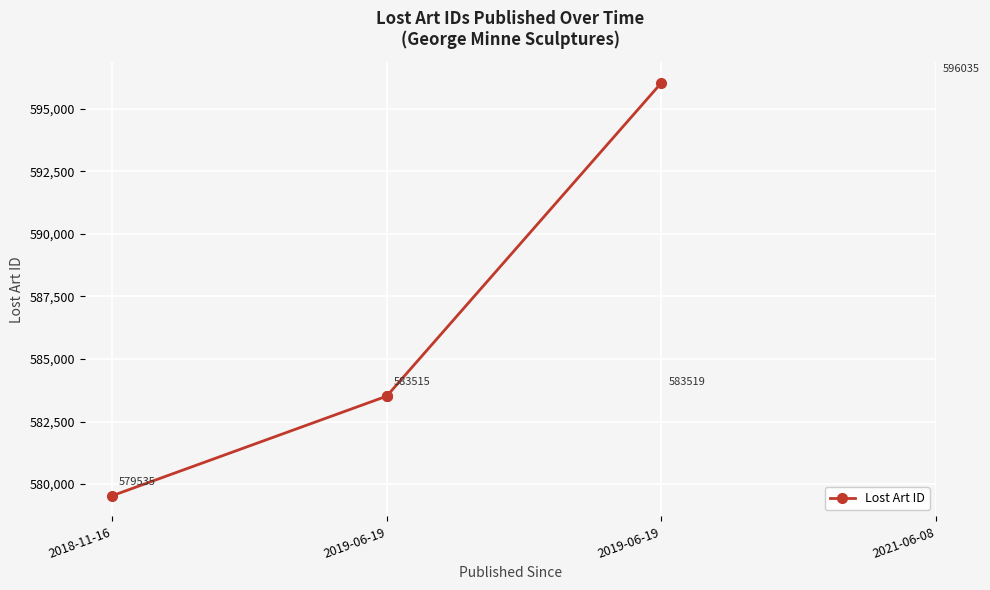

Rank the categories by value from lowest to highest.

2018-11-16, 2019-06-19, 2019-06-19, 2019-06-19